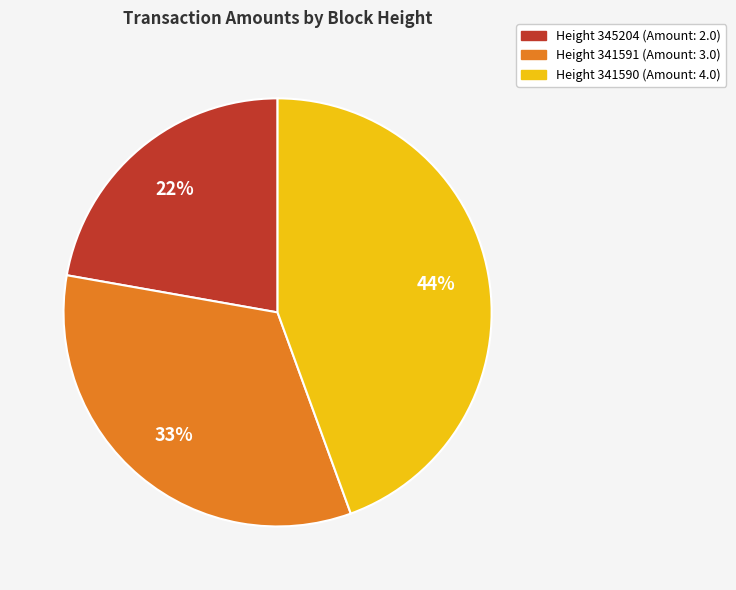

What is the smallest slice in the pie chart?

Height 345204 (Amount: 2.0)